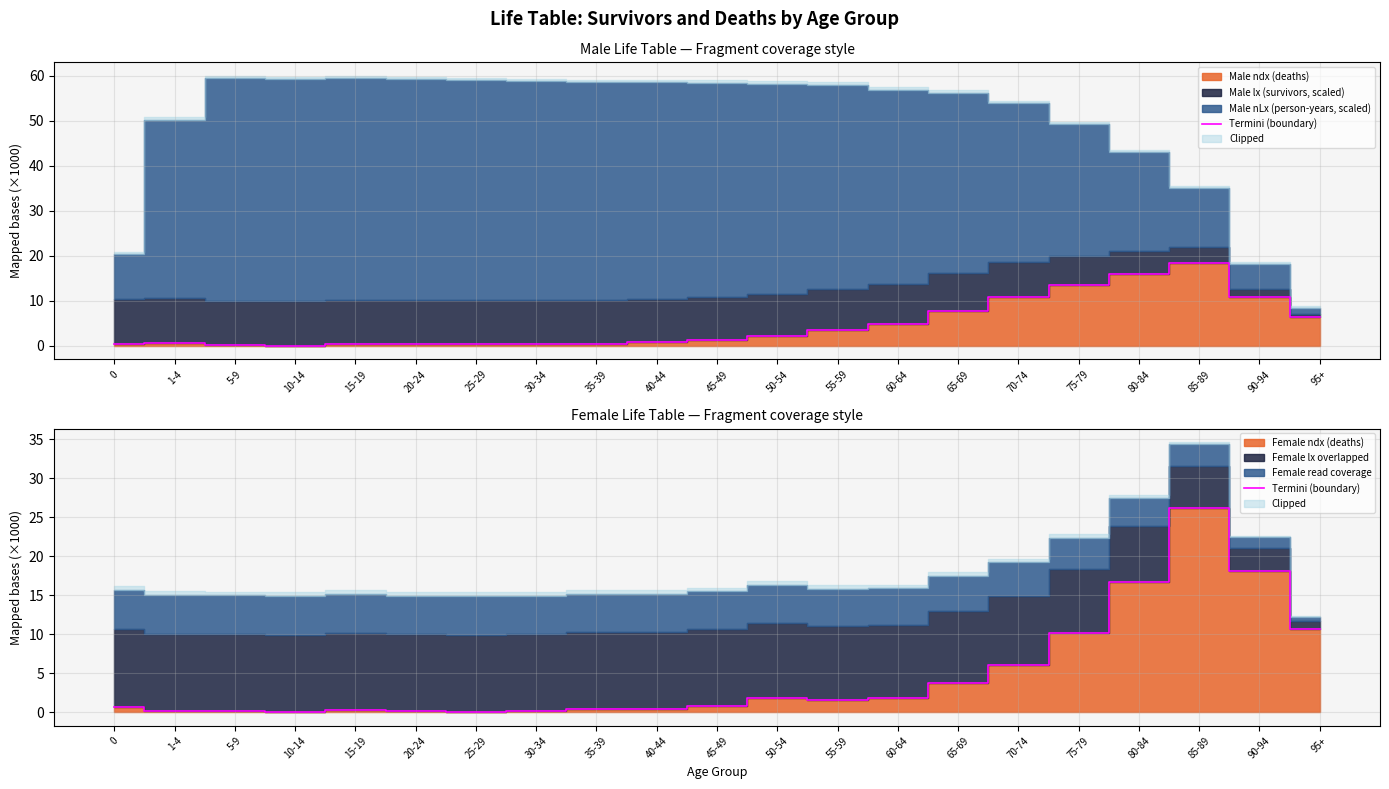

Reading right to left, extract all data points from this chart.

10.7	18.1	26.1	16.7	10.1	6.1	3.8	1.8	1.6	1.8	0.8	0.5	0.4	0.1	0.1	0.1	0.3	0.1	0.1	0.1	0.7